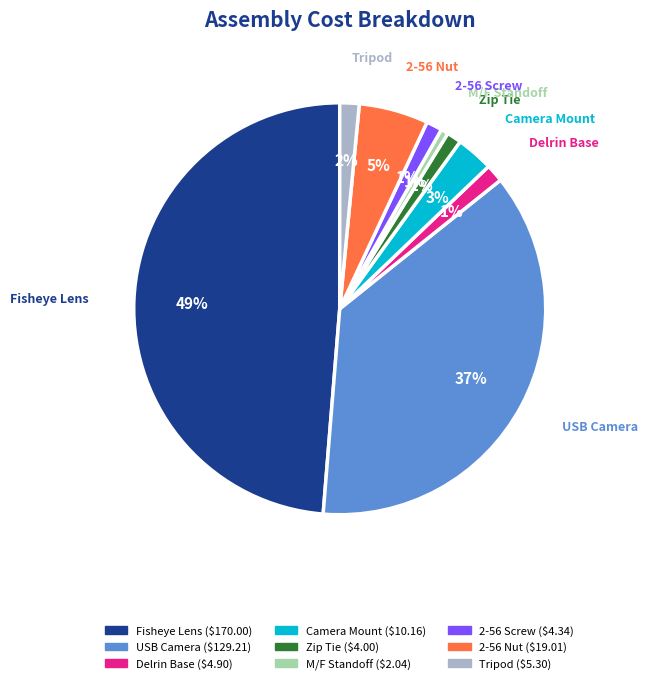

Does any single category account for the majority?

No